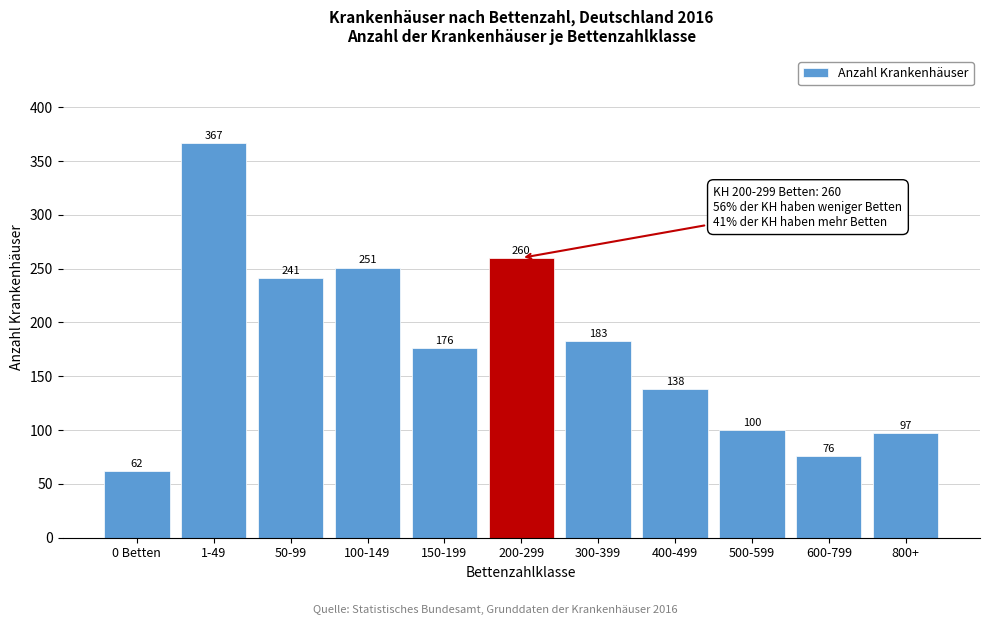

Reading right to left, list all the values displayed in this chart.

800+=97	600-799=76	500-599=100	400-499=138	300-399=183	200-299=260	150-199=176	100-149=251	50-99=241	1-49=367	0 Betten=62